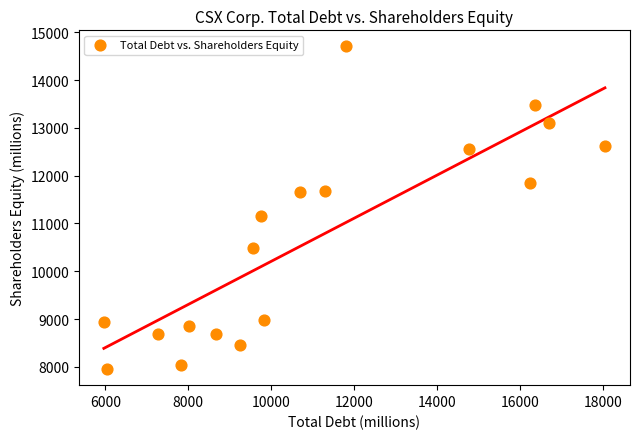

What Y value in the scatter plot is closest to 11329?

11152